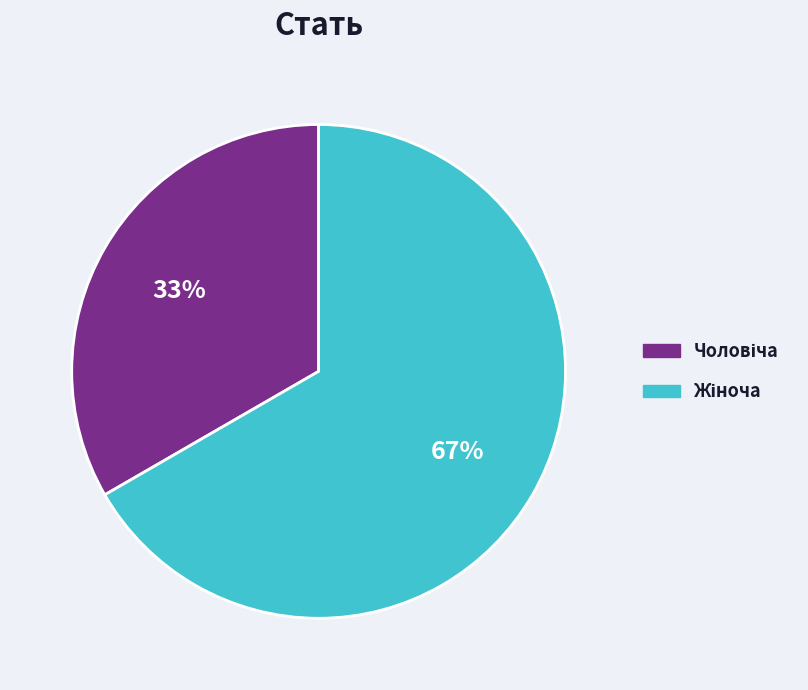

Does any single category account for the majority?

Yes